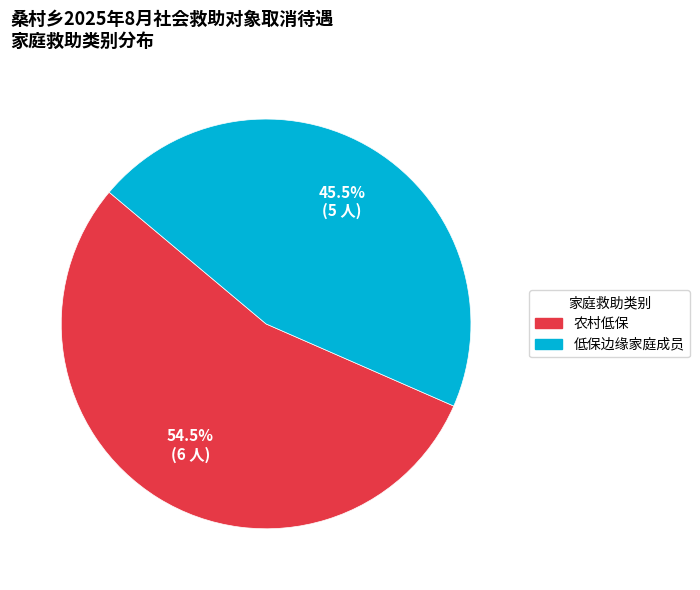

Rank the categories by value from highest to lowest.

农村低保, 低保边缘家庭成员